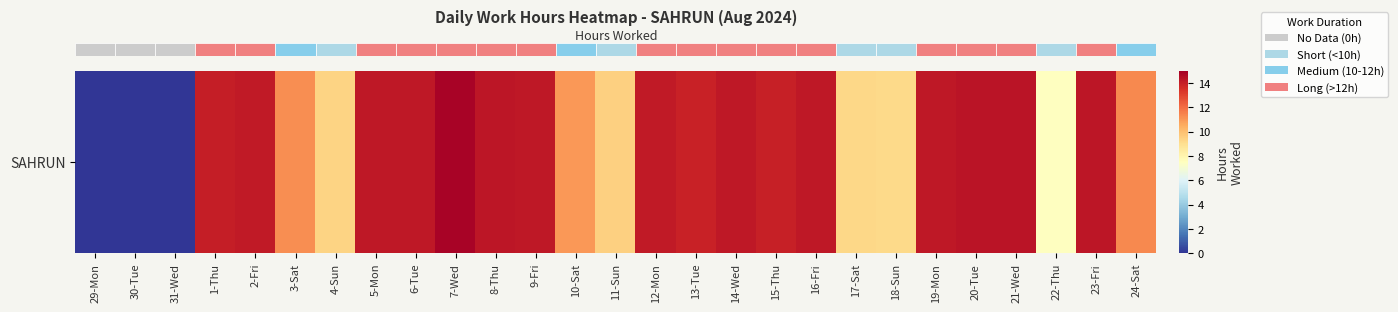

Between 13-Tue and 2-Fri, which is larger?

2-Fri